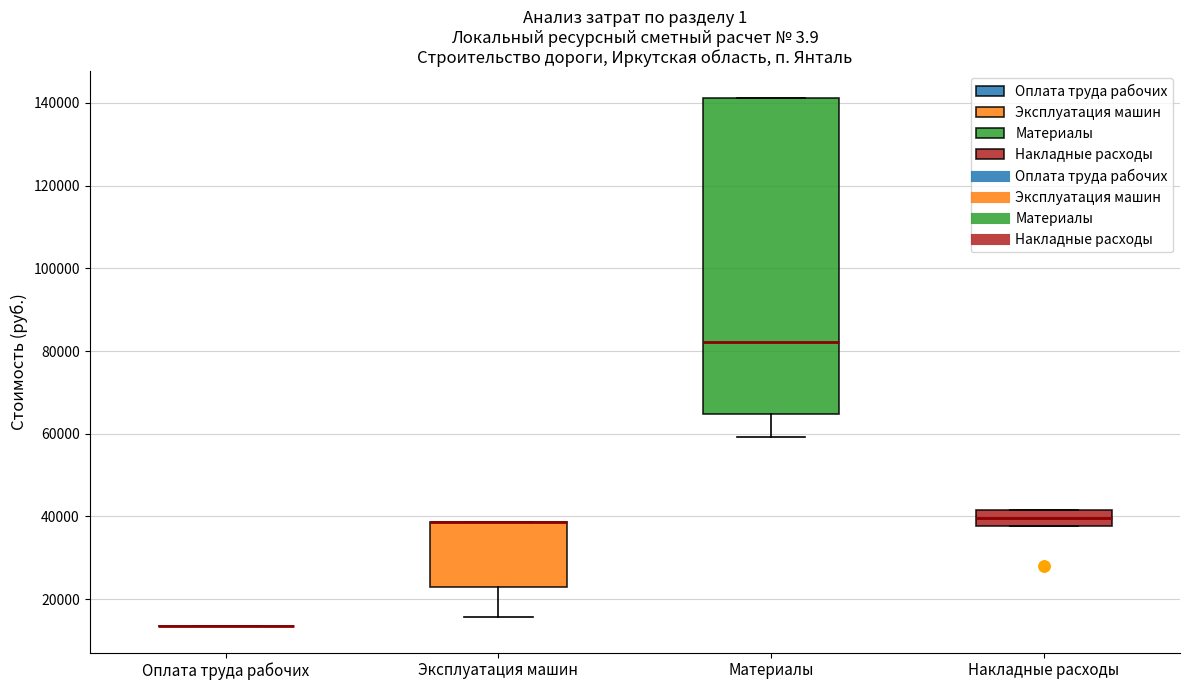

Comparing the boxes themselves (not the whiskers), which one is the tallest?

Материалы